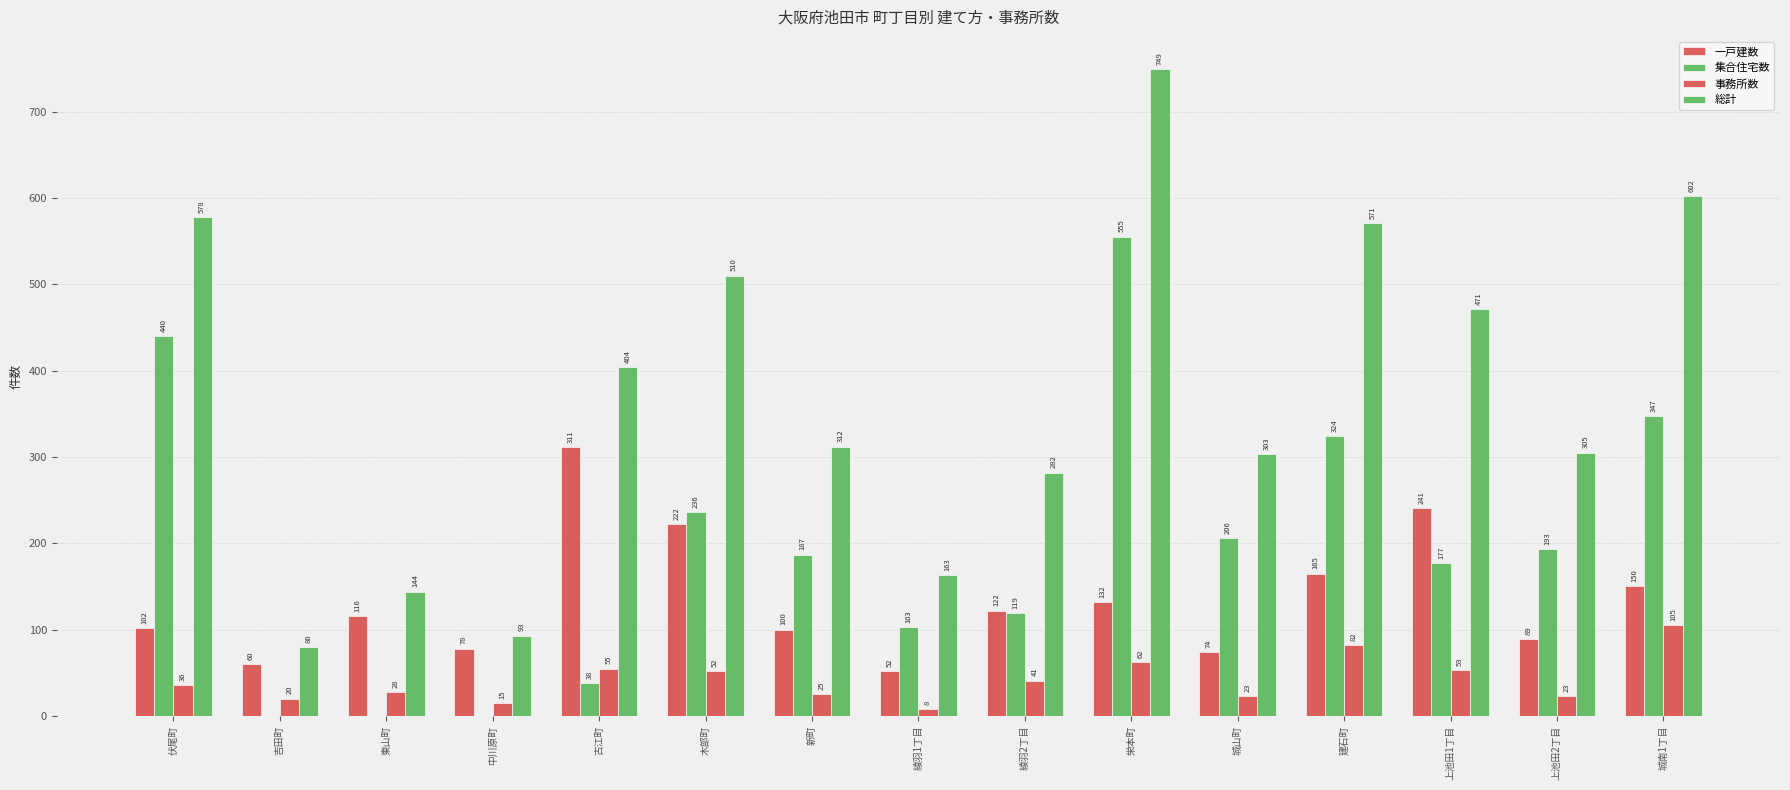

At which label does 事務所数 reach its peak?

城南1丁目